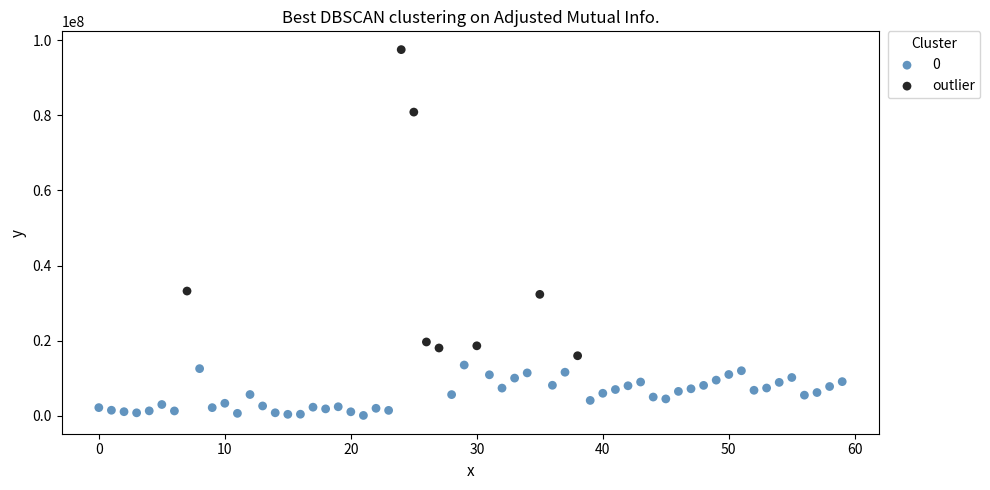

Which series has the widest spread of Y values?

outlier